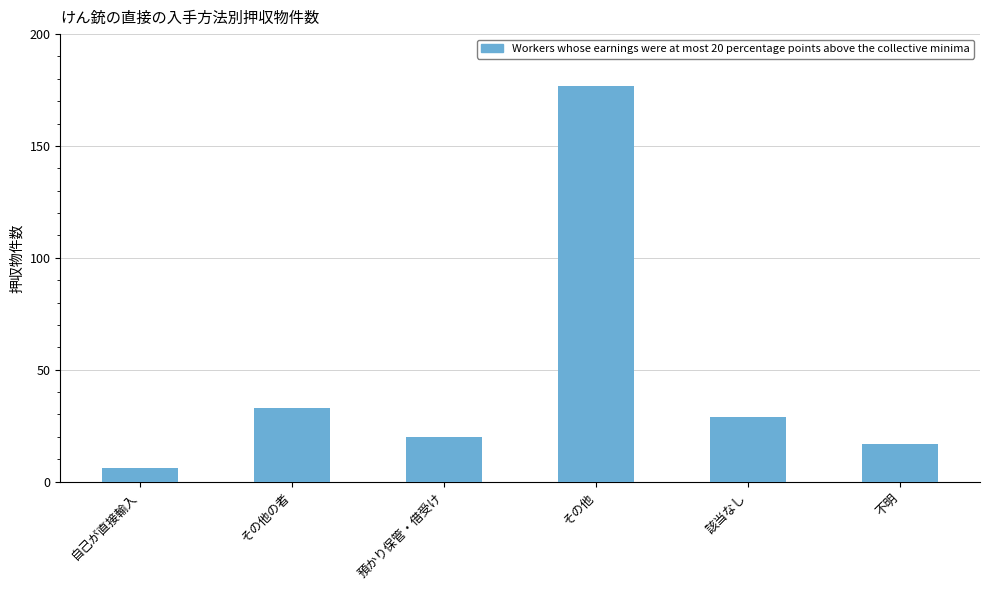

What is the label of the 3rd bar from the left?

預かり保管・借受け